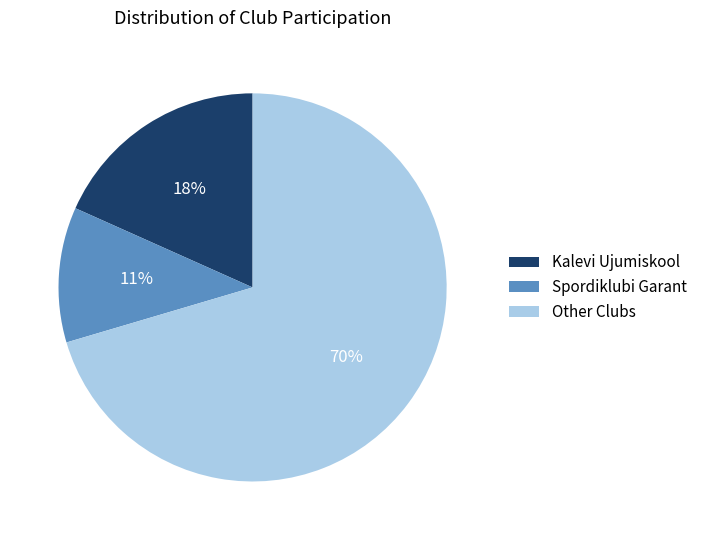

What percentage is the Spordiklubi Garant slice, to the nearest percent?

11%